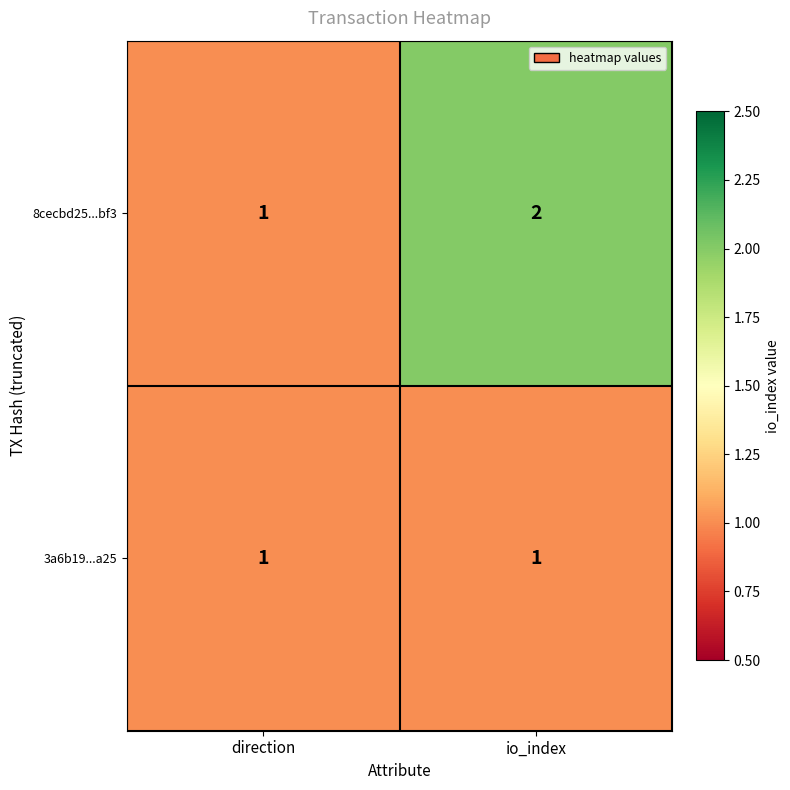

Where is 8cecbd25...bf3 nearest to the value 1?

direction